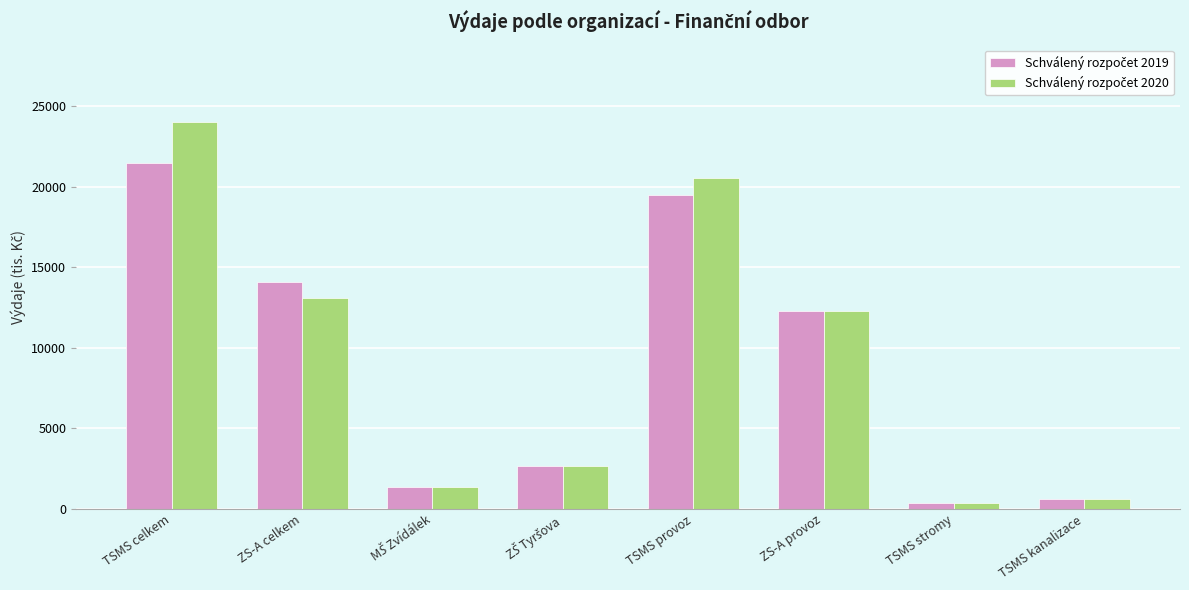

At which category does the chart reach its peak across all series?

TSMS celkem